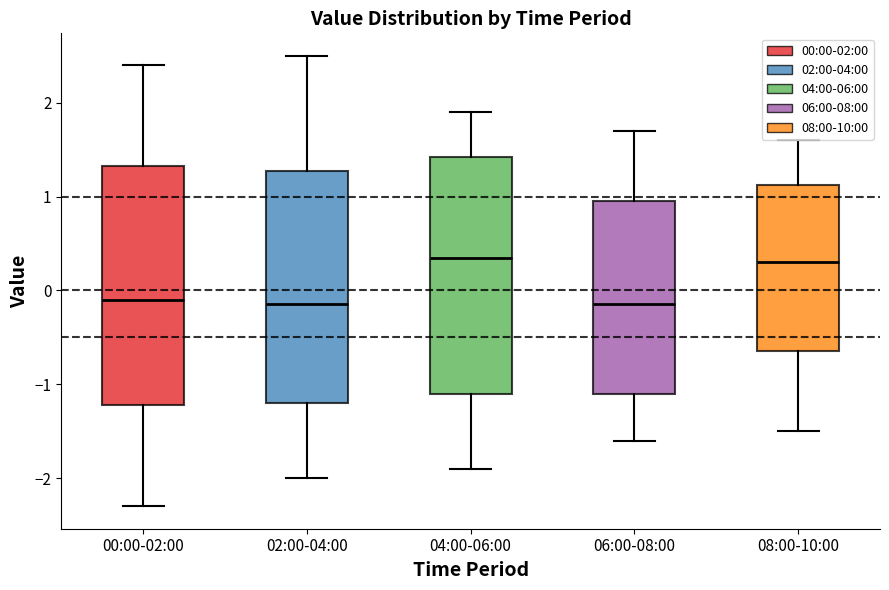

Reading left to right, read every box against the y-axis: the position of its median line, the range the box covers, and the ends of its whiskers. The values are not printed on the chart, so give them approximately, as read against the axis.

00:00-02:00: median -0.1, box -1.2 to 1.3, whiskers -2.3 to 2.4
02:00-04:00: median -0.1, box -1.2 to 1.3, whiskers -2.0 to 2.5
04:00-06:00: median 0.4, box -1.1 to 1.4, whiskers -1.9 to 1.9
06:00-08:00: median -0.1, box -1.1 to 1.0, whiskers -1.6 to 1.7
08:00-10:00: median 0.3, box -0.6 to 1.1, whiskers -1.5 to 1.6